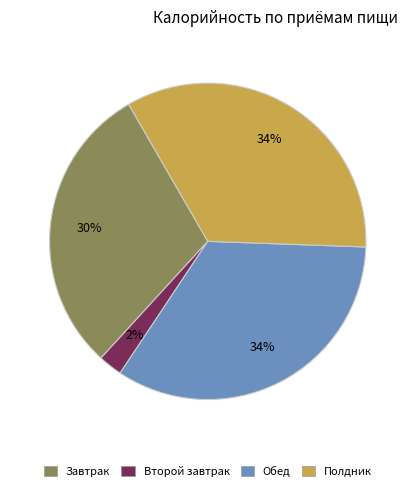

To the nearest percent, what is the average slice percentage?

25%